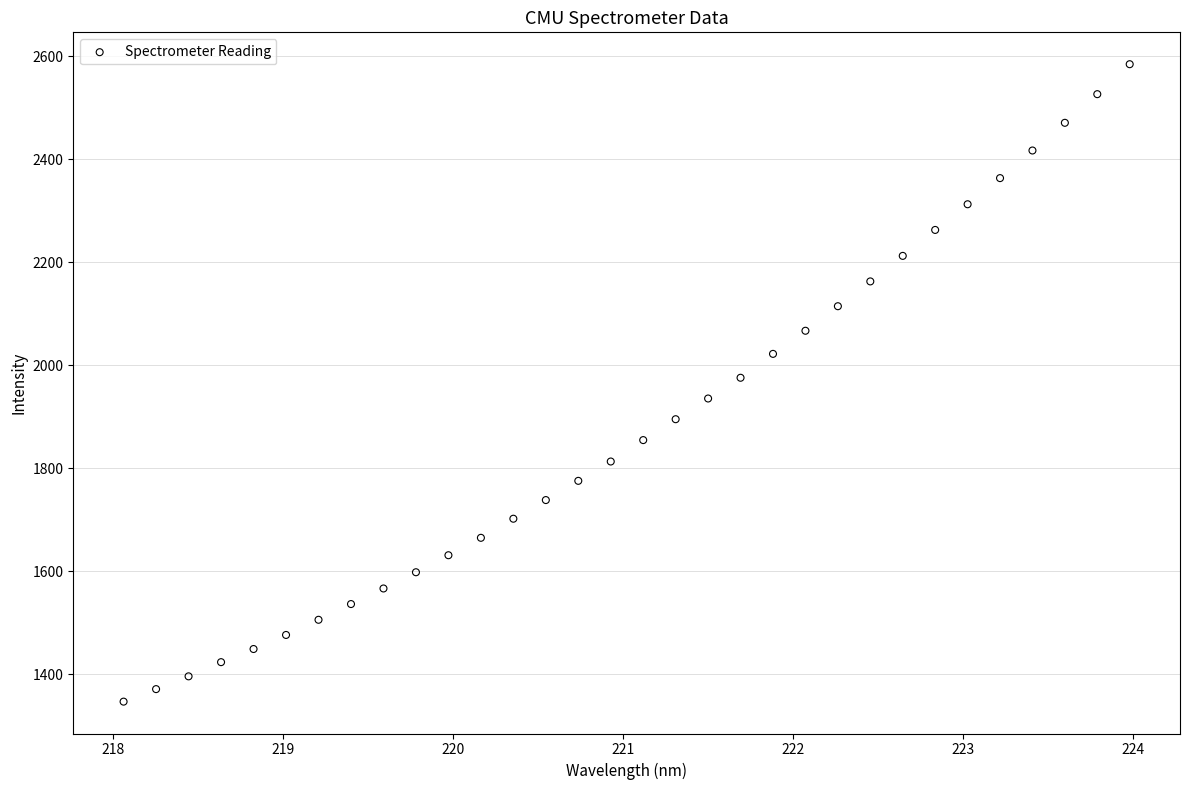

What is the range of X values (max minus min)?

5.9